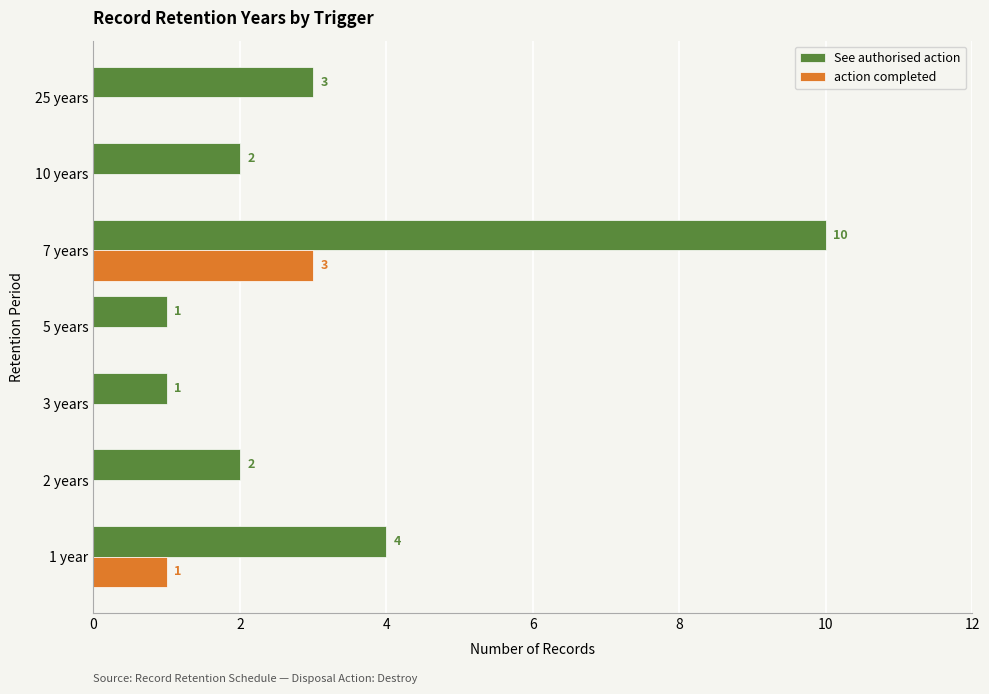

Which series has the largest total across all categories?

See authorised action